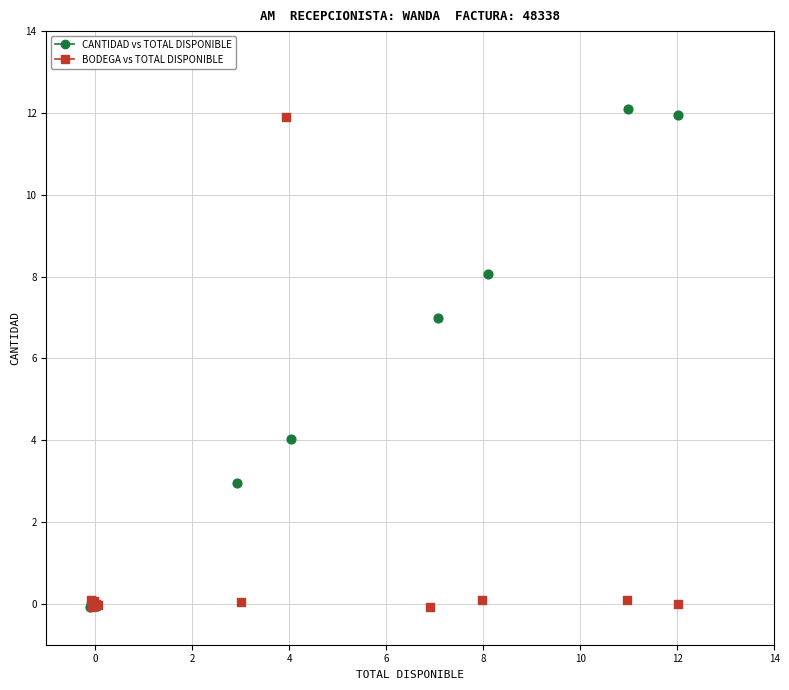

What are all the series names shown in the legend?

CANTIDAD vs TOTAL DISPONIBLE, BODEGA vs TOTAL DISPONIBLE